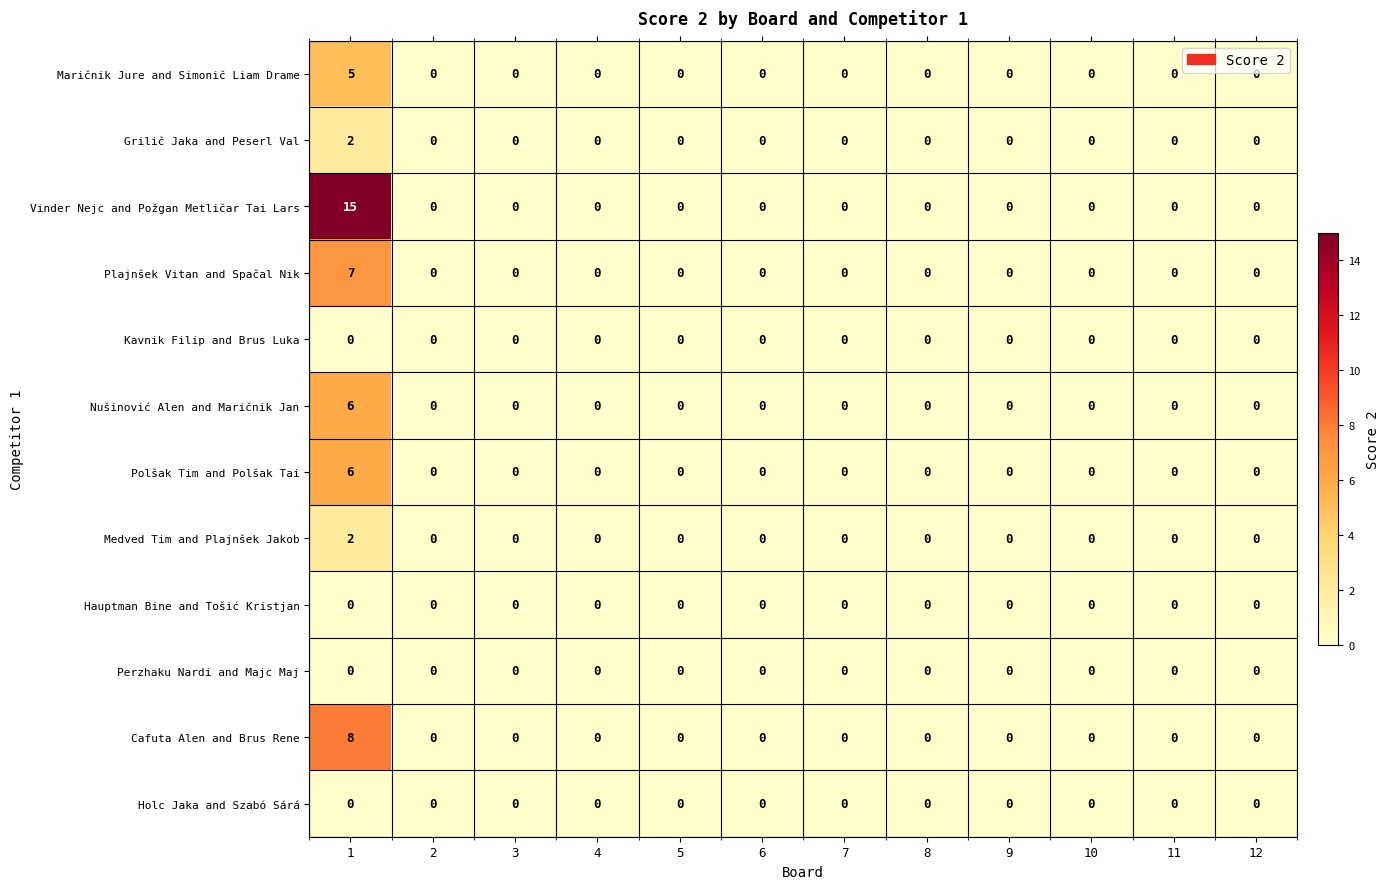

How many Plajnšek Vitan and Spačal Nik values are between 0 and 1?

11